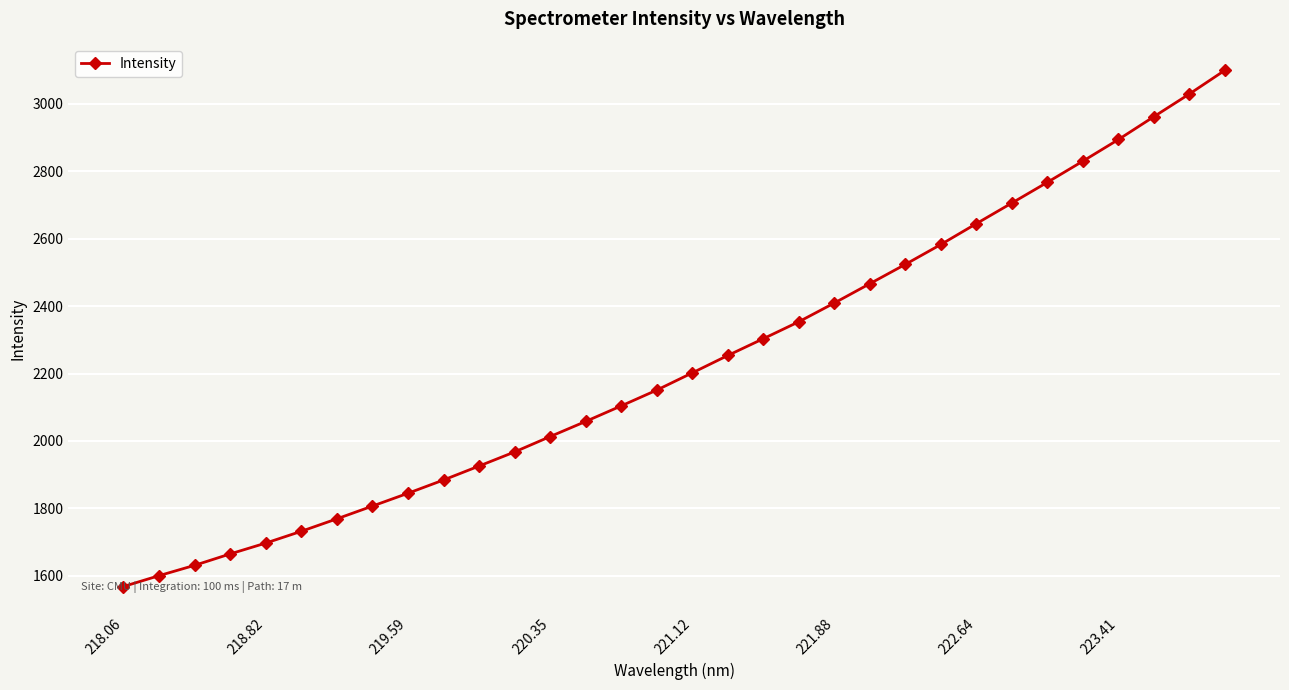

What is the smallest value displayed?

1568.2